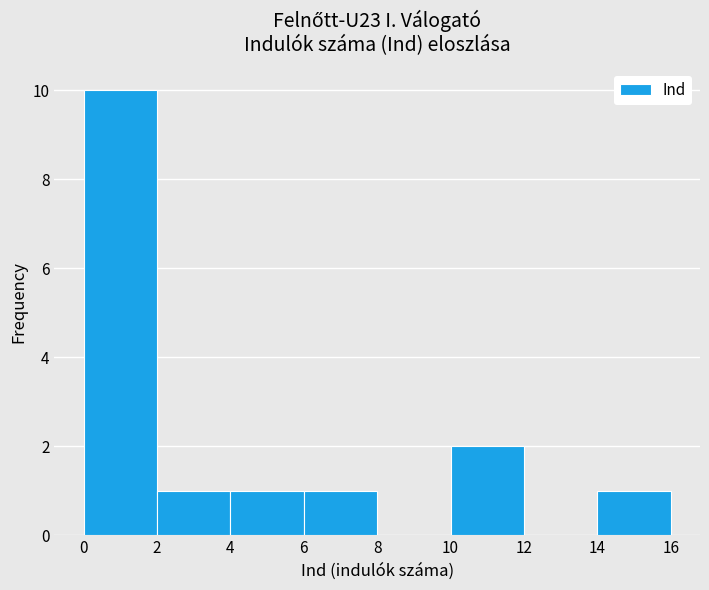

Over which range of the x-axis is the bar tallest?

0 to 2